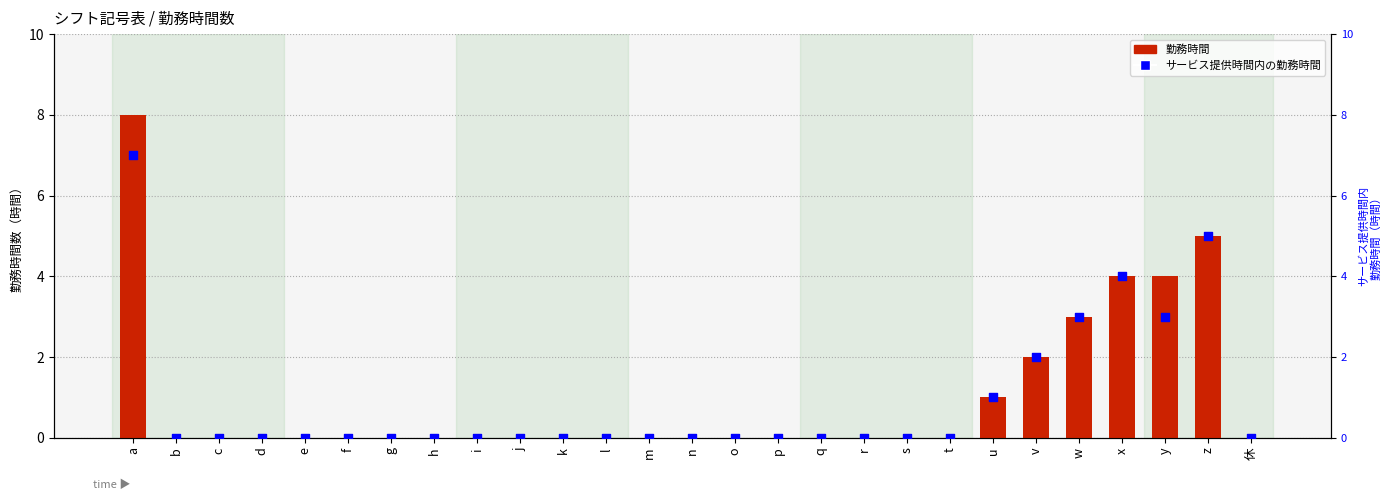

Is the value of 勤務時間 at n greater than the value of サービス提供時間内の勤務時間 at m?

No